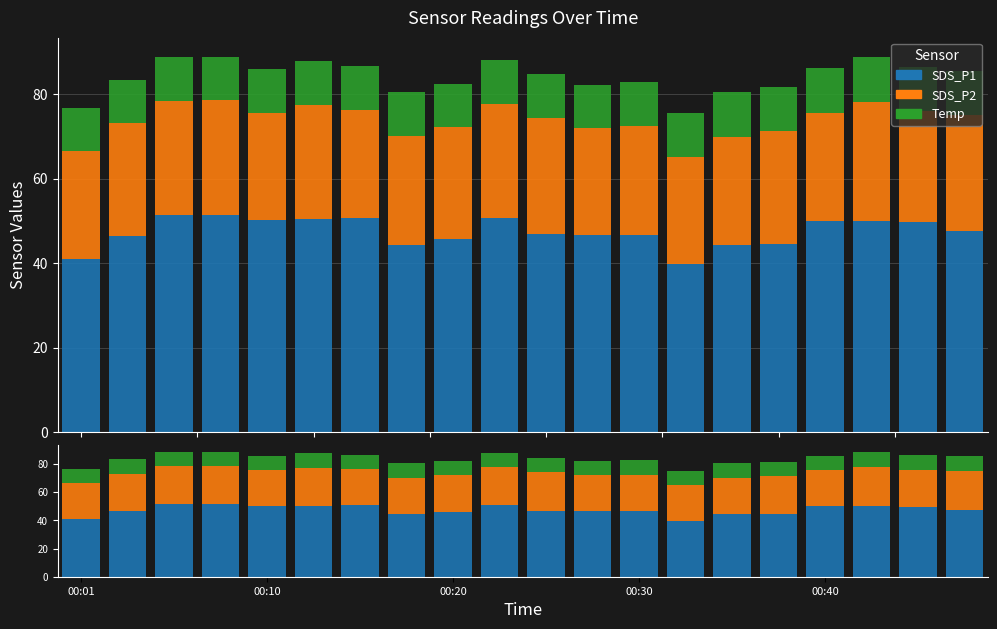

What is the greatest value displayed?

51.4